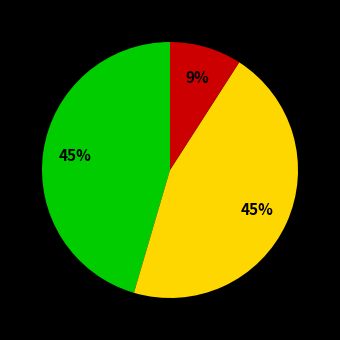

Is there any slice that represents more than half of the pie?

No